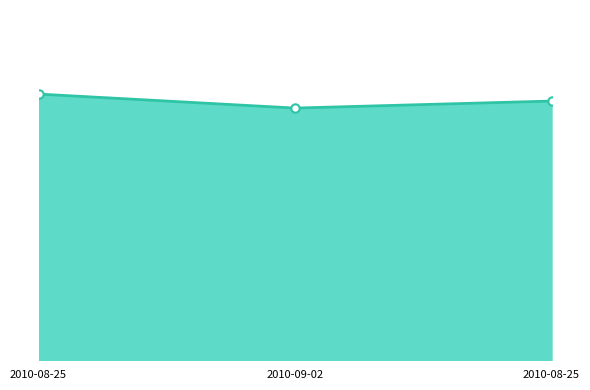

Is this an area chart (filled region under the line)?

Yes